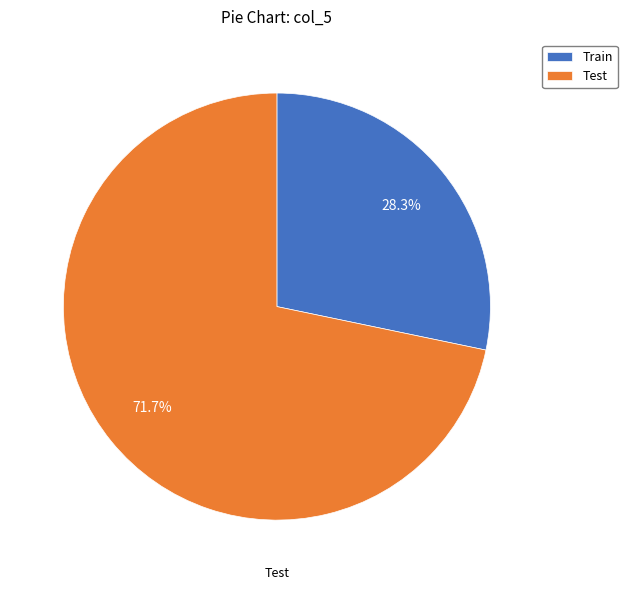

Approximately how many times larger is the value at Train compared to Test?

0.4